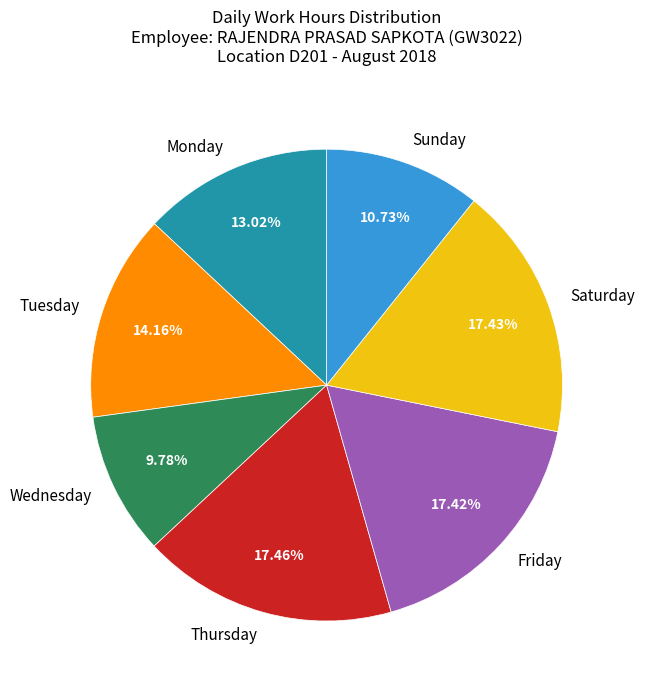

Is there any slice that represents more than half of the pie?

No